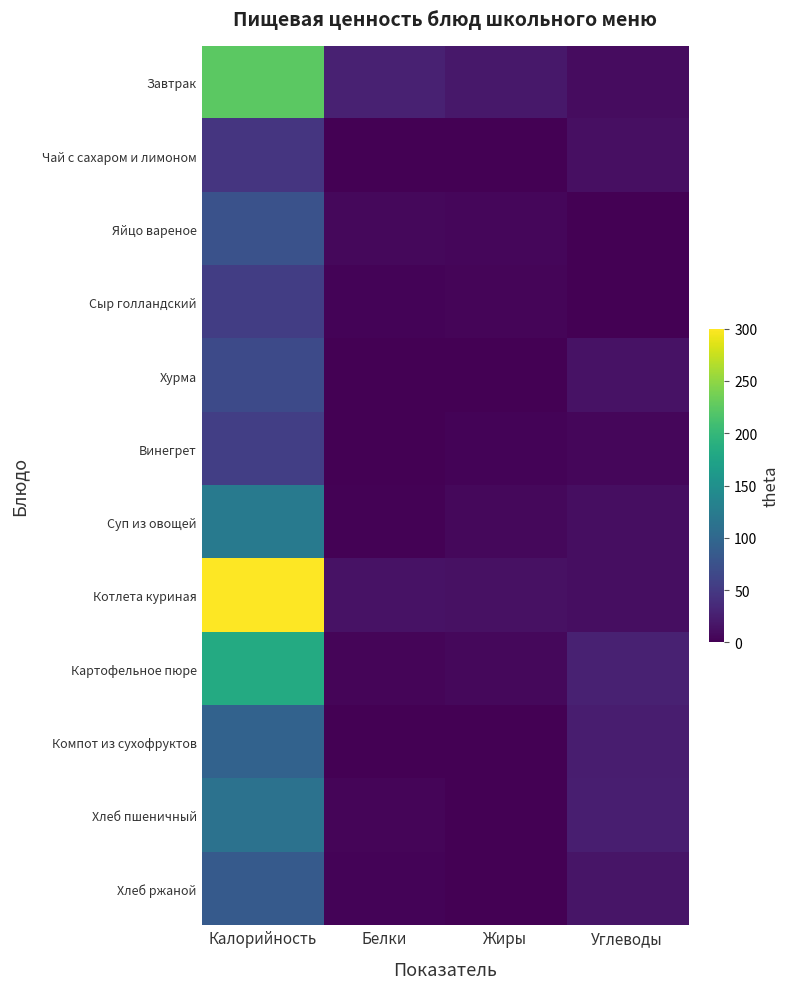

Reading right to left, transcribe all the data shown in this chart.

Завтрак: Углеводы=10.0	Жиры=19.0	Белки=27.0	Калорийность=224.0
Чай с сахаром и лимоном: Углеводы=12.7	Жиры=0.0	Белки=0.4	Калорийность=46.0
Яйцо вареное: Углеводы=0.0	Жиры=5.0	Белки=6.0	Калорийность=75.0
Сыр голландский: Углеводы=0.0	Жиры=4.0	Белки=3.0	Калорийность=54.0
Хурма: Углеводы=15.0	Жиры=0.0	Белки=0.0	Калорийность=67.0
Винегрет: Углеводы=5.0	Жиры=3.0	Белки=0.0	Калорийность=56.0
Суп из овощей: Углеводы=11.0	Жиры=7.0	Белки=2.0	Калорийность=122.0
Котлета куриная: Углеводы=11.0	Жиры=14.0	Белки=15.0	Калорийность=300.0
Картофельное пюре: Углеводы=27.3	Жиры=6.4	Белки=4.1	Калорийность=183.0
Компот из сухофруктов: Углеводы=24.0	Жиры=0.0	Белки=0.0	Калорийность=94.0
Хлеб пшеничный: Углеводы=24.9	Жиры=0.5	Белки=3.8	Калорийность=113.2
Хлеб ржаной: Углеводы=17.0	Жиры=0.5	Белки=2.8	Калорийность=85.0